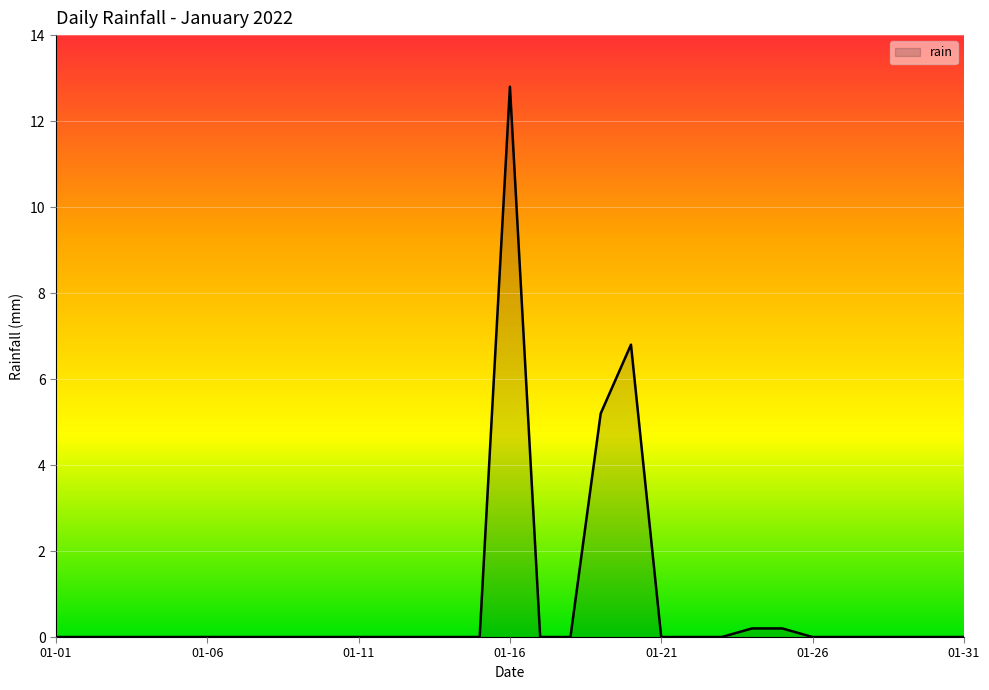

What is the maximum value shown in the chart?

12.8